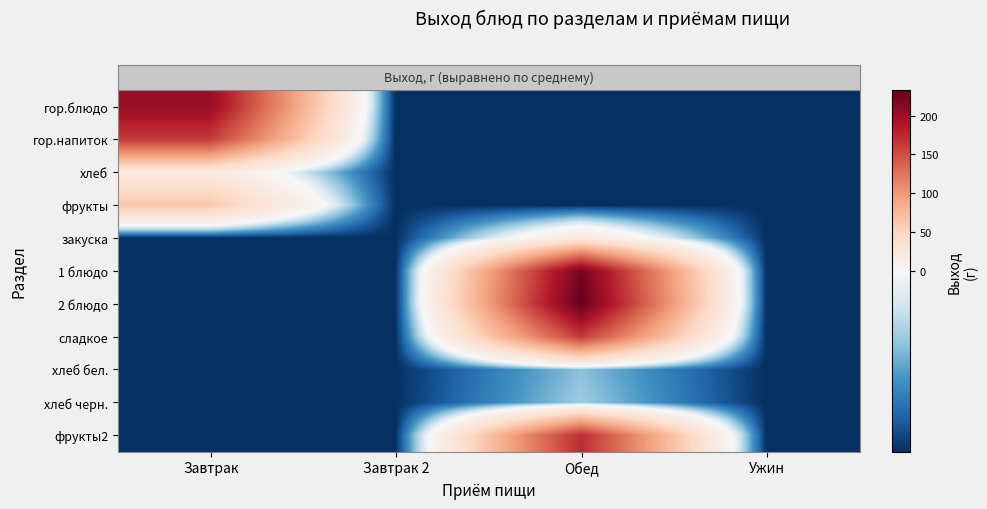

Between Обед and Завтрак 2, which is larger?

Обед